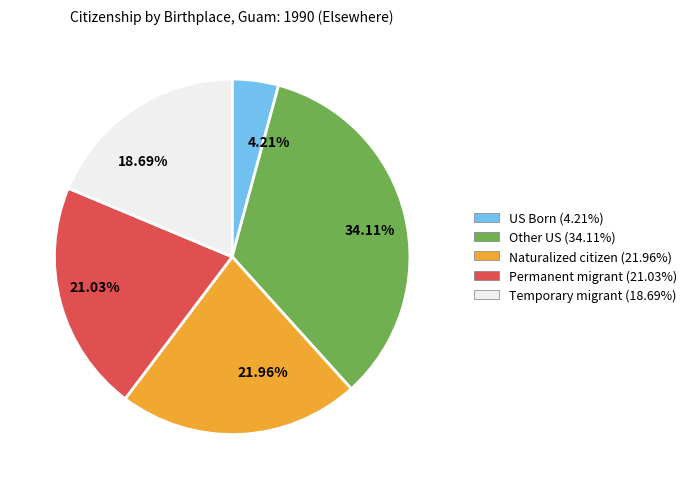

Between 21.03% and 4.21%, which is larger?

21.03%